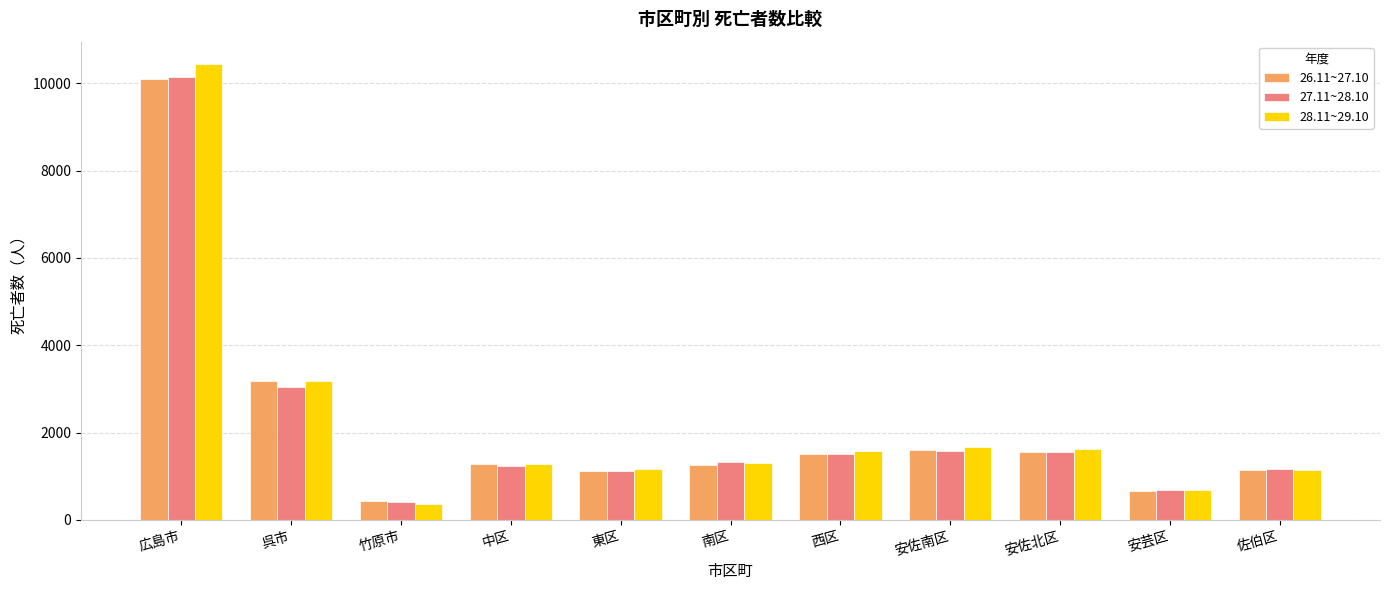

How many series are shown in this chart?

3